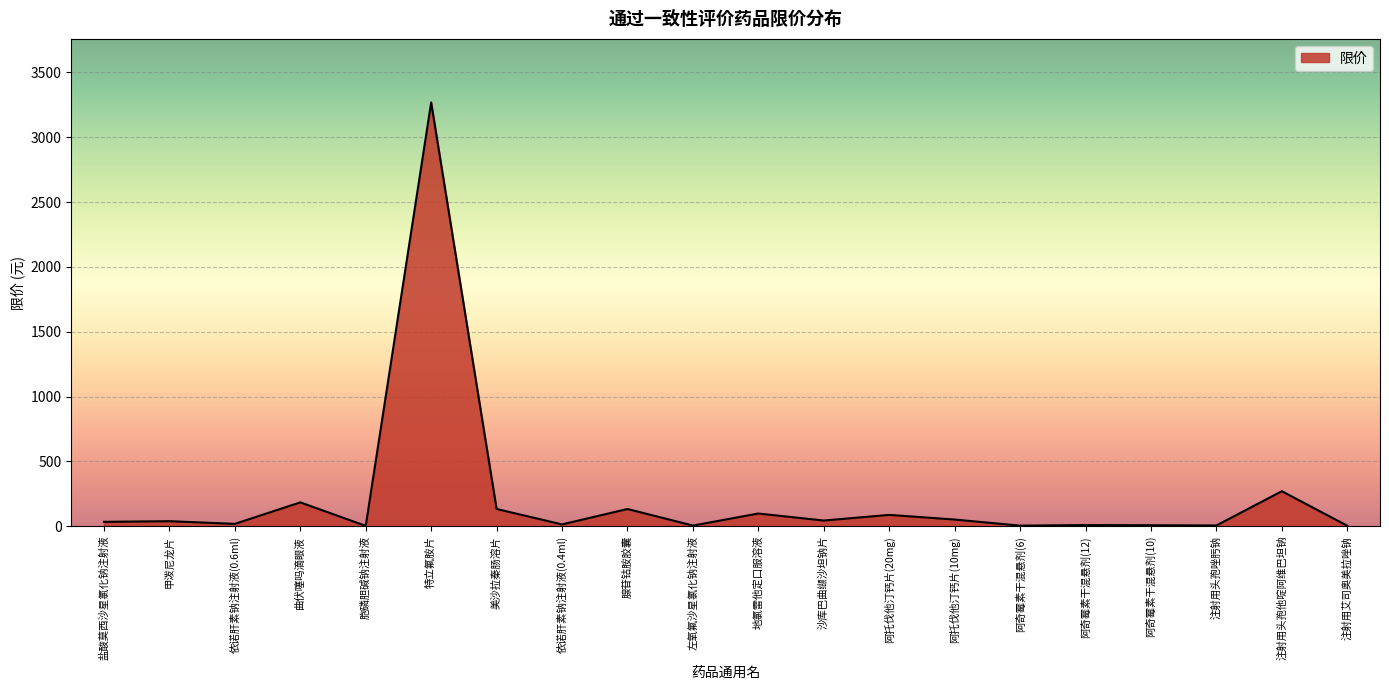

The value at 腺苷钴胺胶囊 is 132.9. True or false?

True